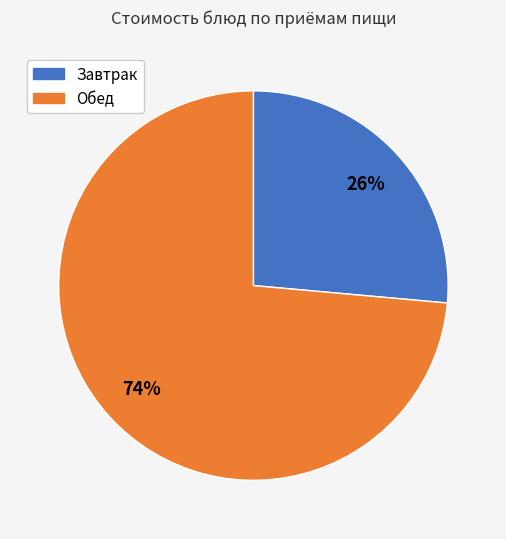

Is there any slice that represents more than half of the pie?

Yes